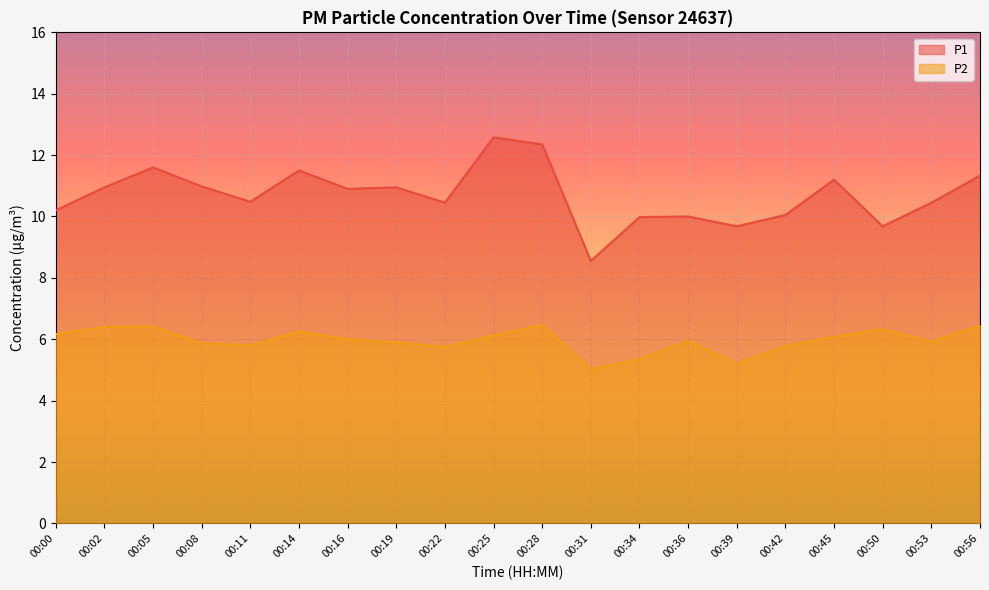

Count the number of data series in this chart.

2